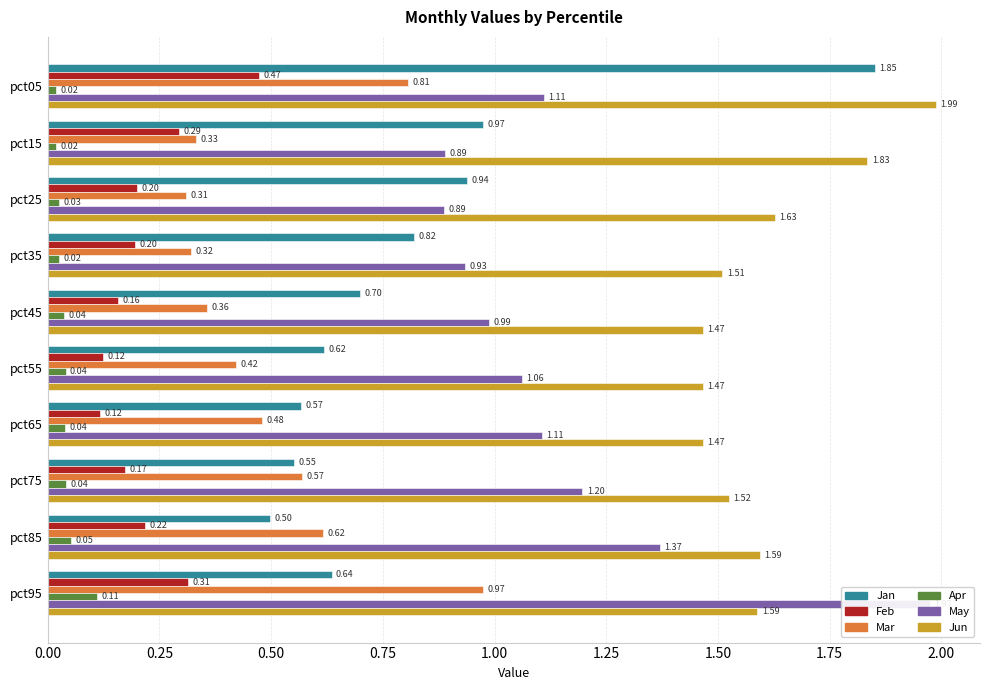

What are all the series names shown in the legend?

Jan, Feb, Mar, Apr, May, Jun